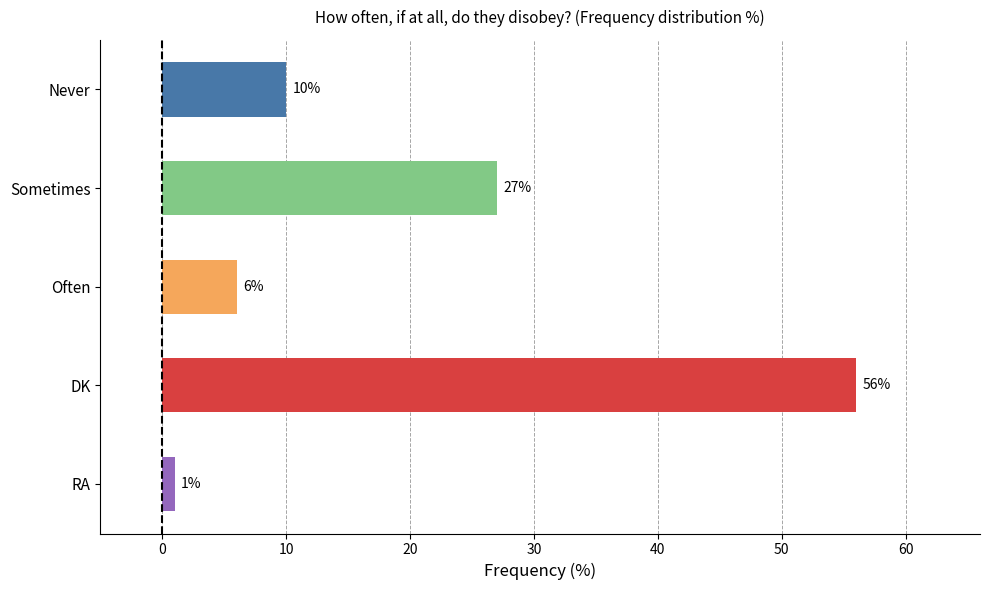

What is the average value?

20